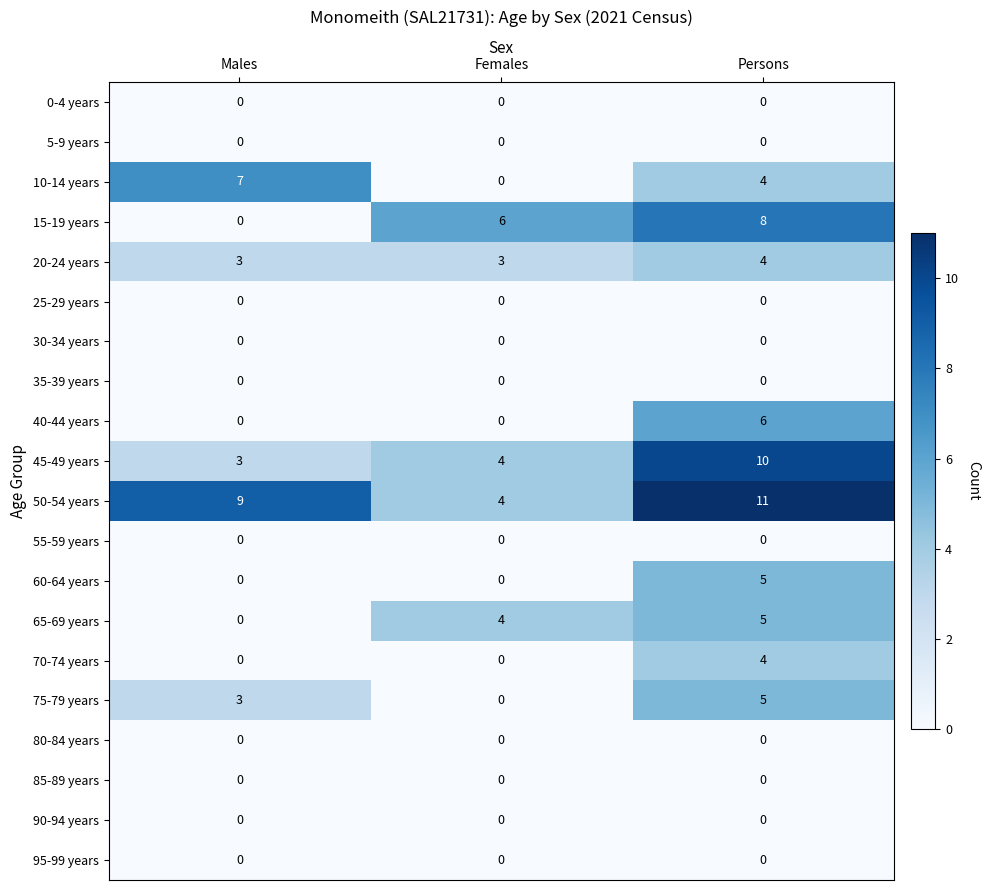

List the labels in order of 45-49 years value, largest first.

Persons, Females, Males